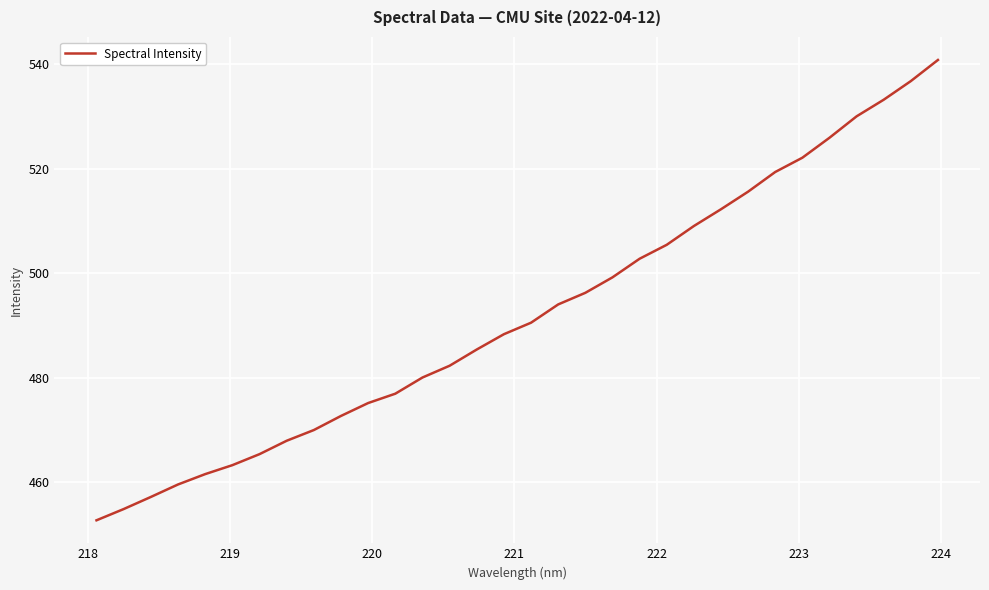

What is the maximum value shown in the chart?

540.8